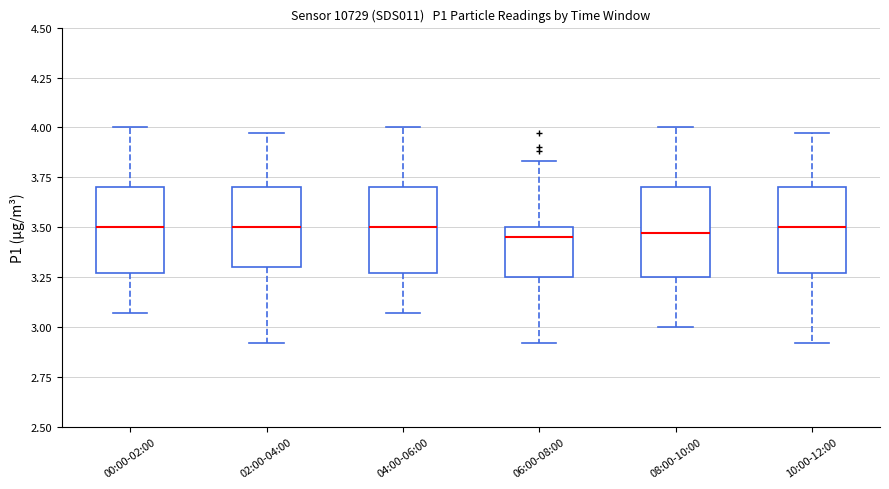

Reading left to right, transcribe this box plot: for each box, give where its median line is, the range the box spans, and where its two whiskers end, as read against the y-axis. The values are not printed on the chart, so give them approximately, as read against the axis.

00:00-02:00: median 3.50, box 3.25 to 3.70, whiskers 3.05 to 4.00
02:00-04:00: median 3.50, box 3.30 to 3.70, whiskers 2.90 to 3.95
04:00-06:00: median 3.50, box 3.25 to 3.70, whiskers 3.05 to 4.00
06:00-08:00: median 3.45, box 3.25 to 3.50, whiskers 2.90 to 3.85
08:00-10:00: median 3.45, box 3.25 to 3.70, whiskers 3.00 to 4.00
10:00-12:00: median 3.50, box 3.25 to 3.70, whiskers 2.90 to 3.95